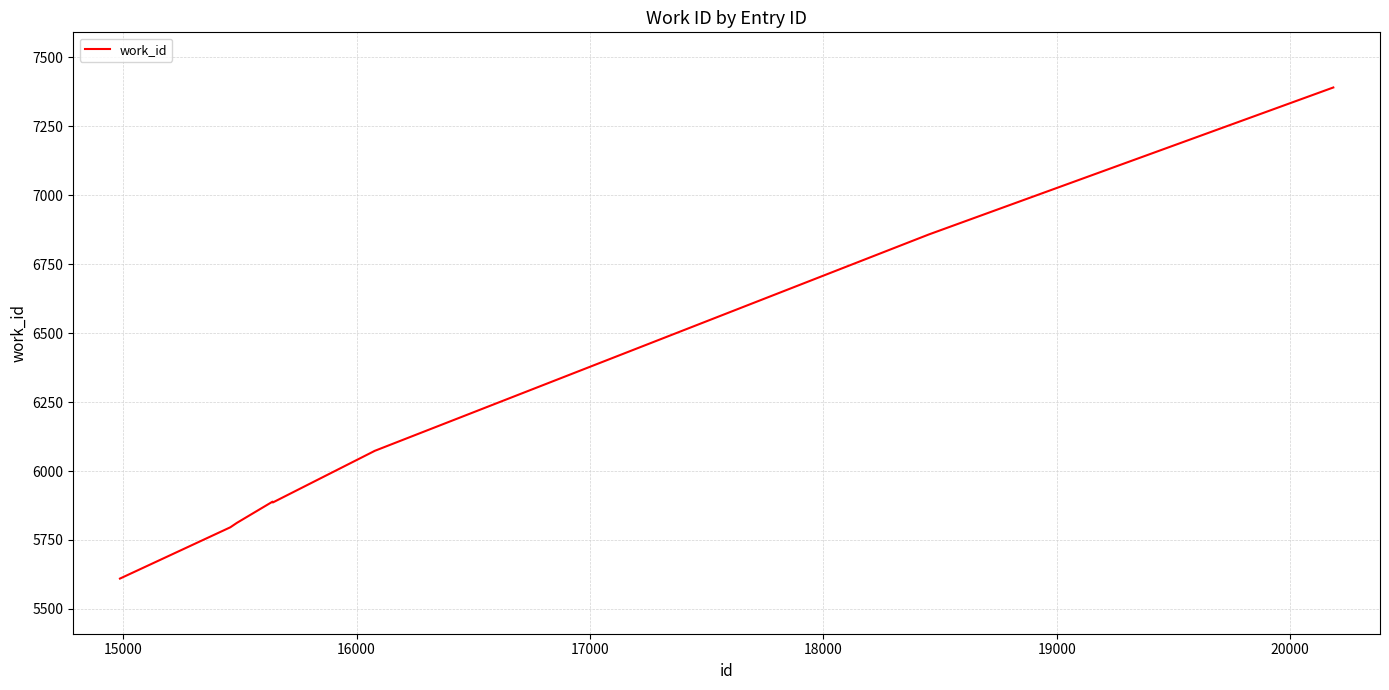

What is the smallest value displayed?

5610